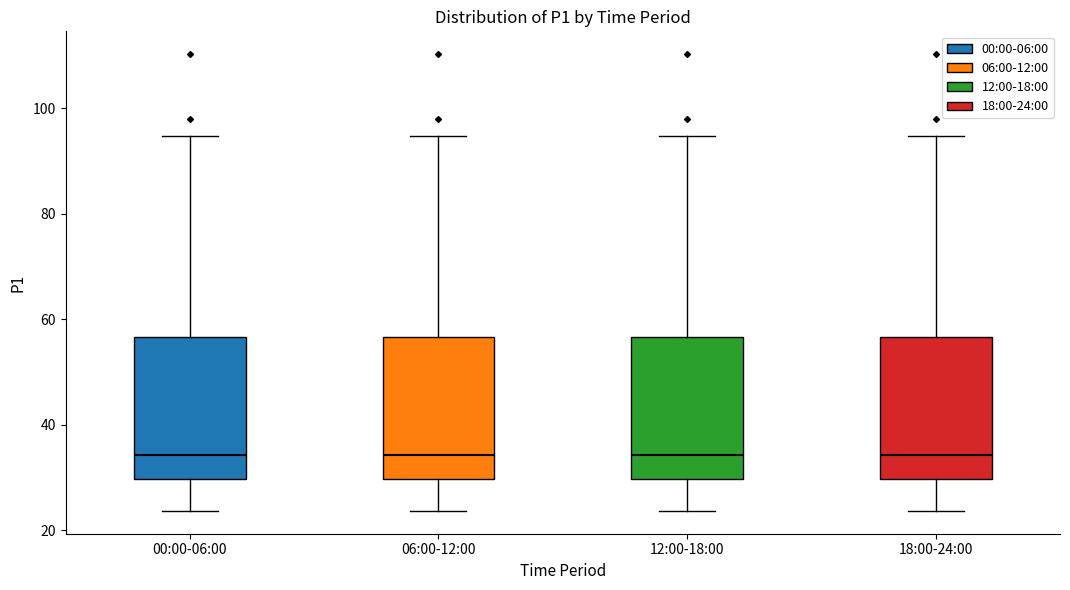

Reading left to right, read every box against the y-axis: the position of its median line, the range the box covers, and the ends of its whiskers. The values are not printed on the chart, so give them approximately, as read against the axis.

00:00-06:00: median 34, box 30 to 56, whiskers 24 to 94
06:00-12:00: median 34, box 30 to 56, whiskers 24 to 94
12:00-18:00: median 34, box 30 to 56, whiskers 24 to 94
18:00-24:00: median 34, box 30 to 56, whiskers 24 to 94